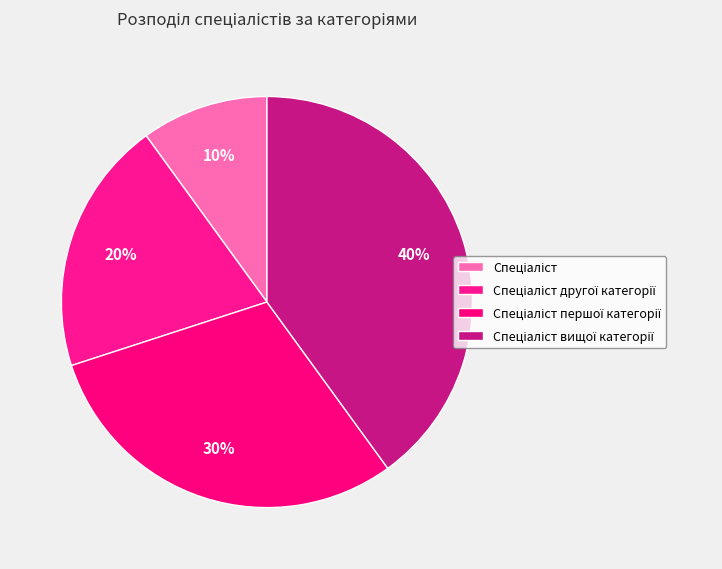

Count the number of slices in the pie.

4